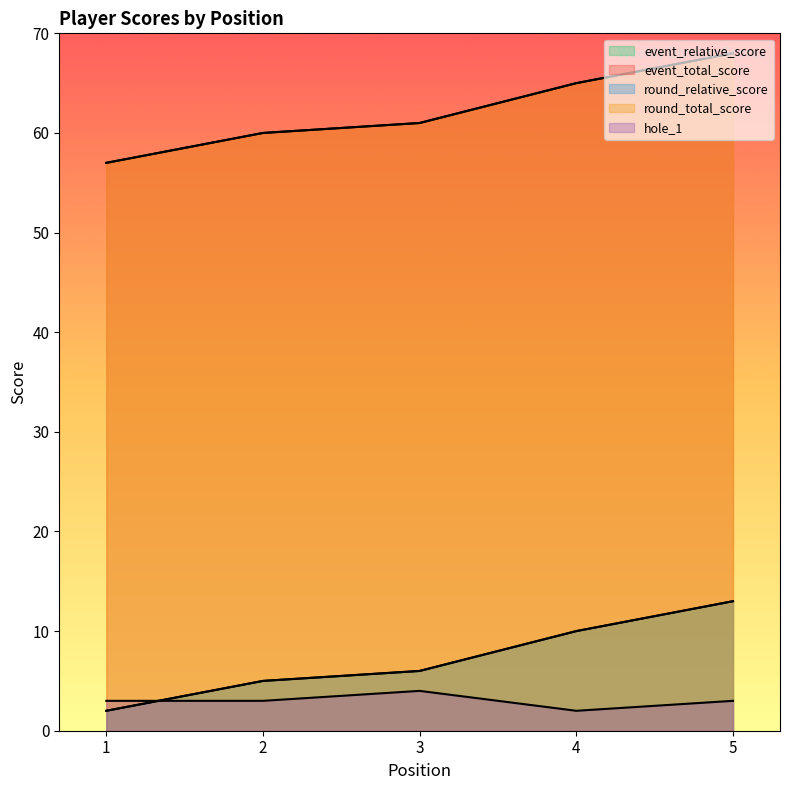

Is it true that round_relative_score equals 13 at 5?

True